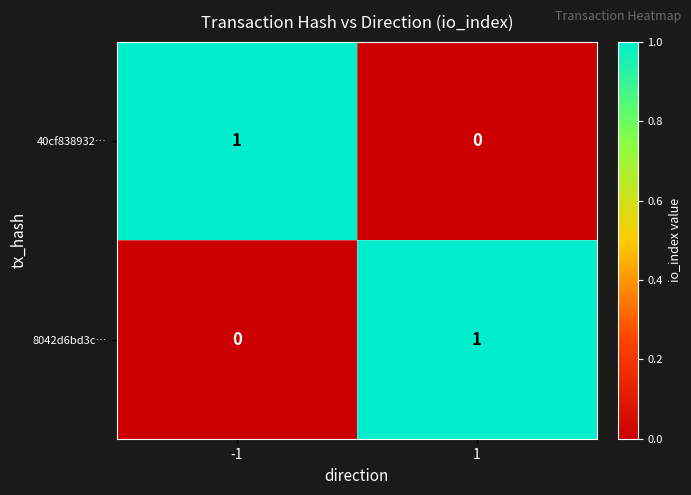

How many values in 8042d6bd3c… are above zero?

1